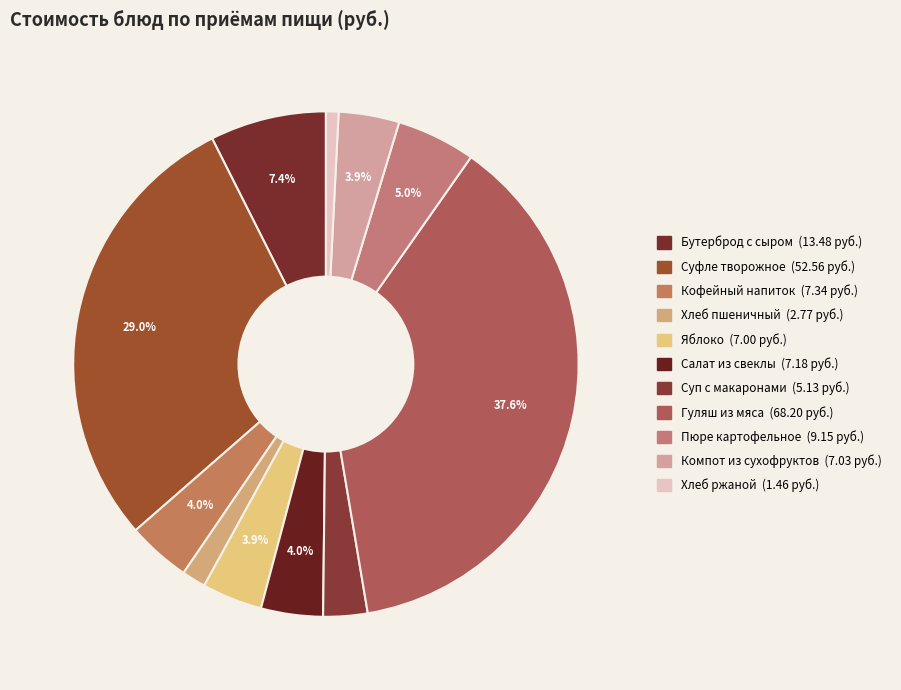

Count the number of slices in the pie.

11